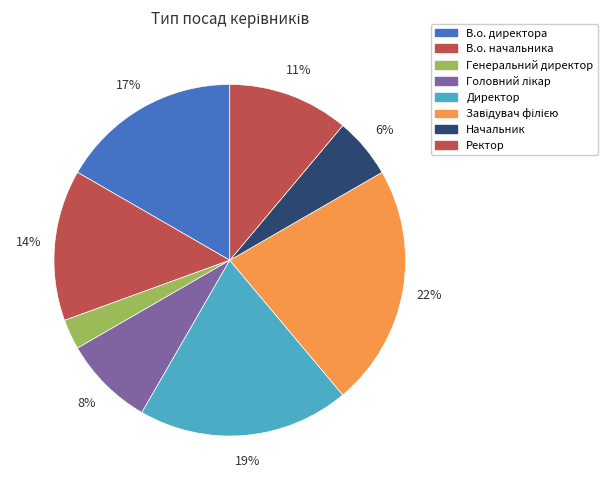

To the nearest percent, what is the combined percentage of Завідувач філією and В.о. начальника?

36%